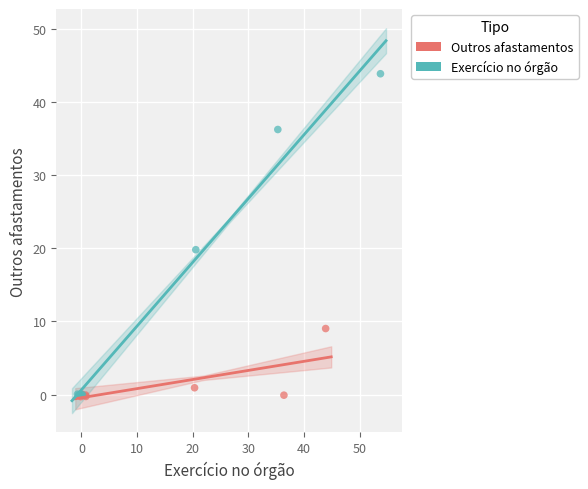

Which series reaches the maximum Y coordinate?

Exercício no órgão